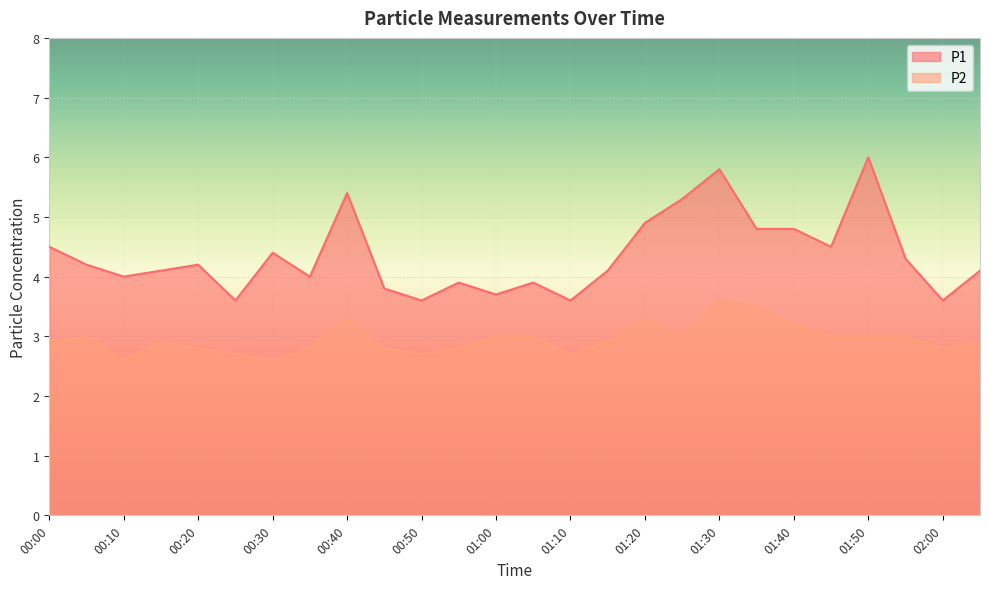

Which series has the largest total across all categories?

P1